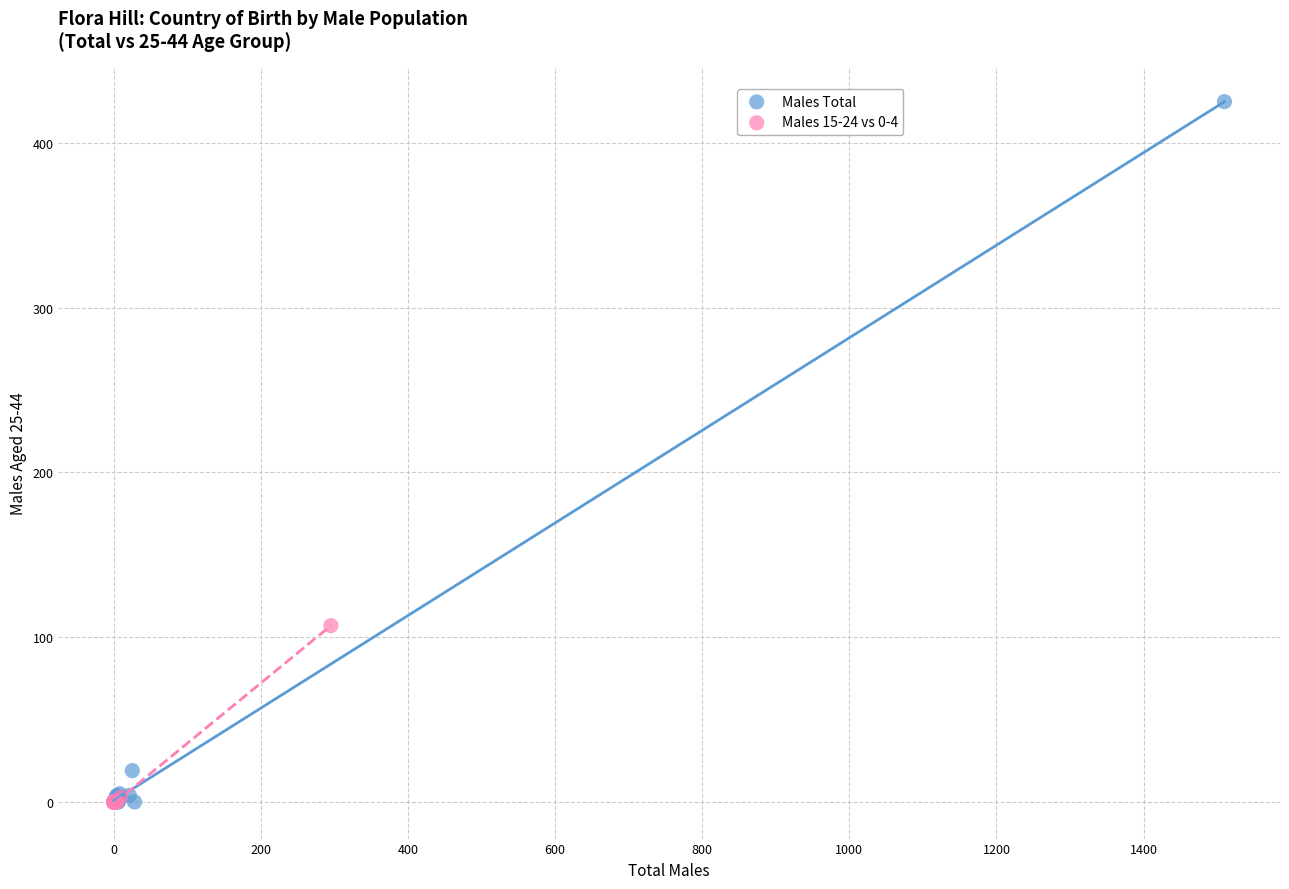

Which series contains the highest Y value?

Males Total